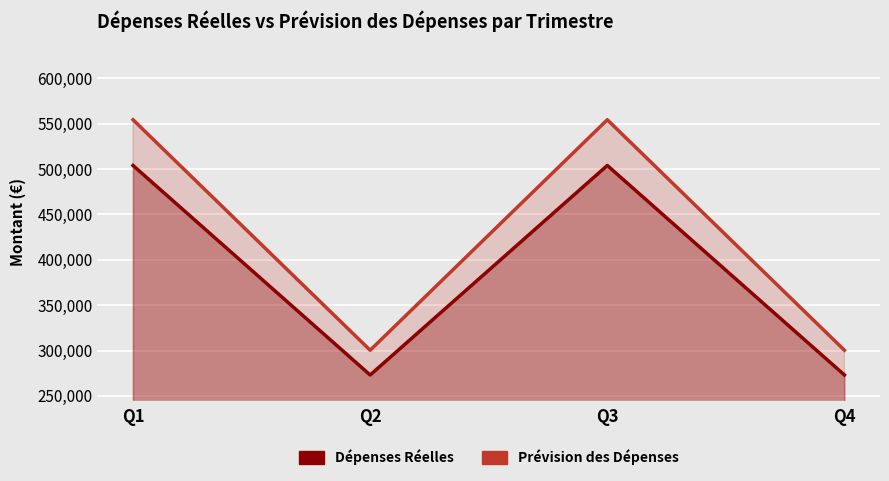

What is the difference between the highest and lowest values at Q2?

27300